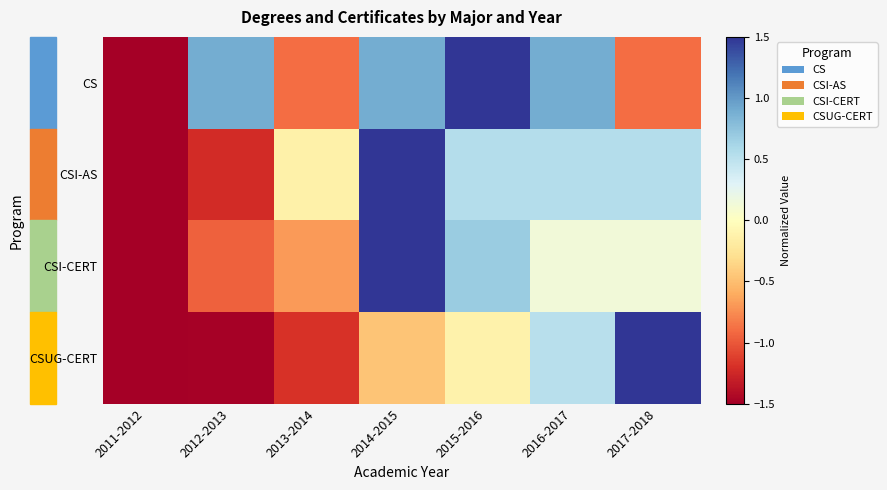

Reading left to right, what are all the values shown in this chart?

CS: 2011-2012=-1.5	2012-2013=0.9	2013-2014=-0.9	2014-2015=0.9	2015-2016=1.5	2016-2017=0.9	2017-2018=-0.9
CSI-AS: 2011-2012=-1.5	2012-2013=-1.2	2013-2014=-0.1	2014-2015=1.5	2015-2016=0.5	2016-2017=0.5	2017-2018=0.5
CSI-CERT: 2011-2012=-1.5	2012-2013=-1.0	2013-2014=-0.7	2014-2015=1.5	2015-2016=0.7	2016-2017=0.1	2017-2018=0.1
CSUG-CERT: 2011-2012=-1.5	2012-2013=-1.5	2013-2014=-1.2	2014-2015=-0.5	2015-2016=-0.1	2016-2017=0.5	2017-2018=1.5